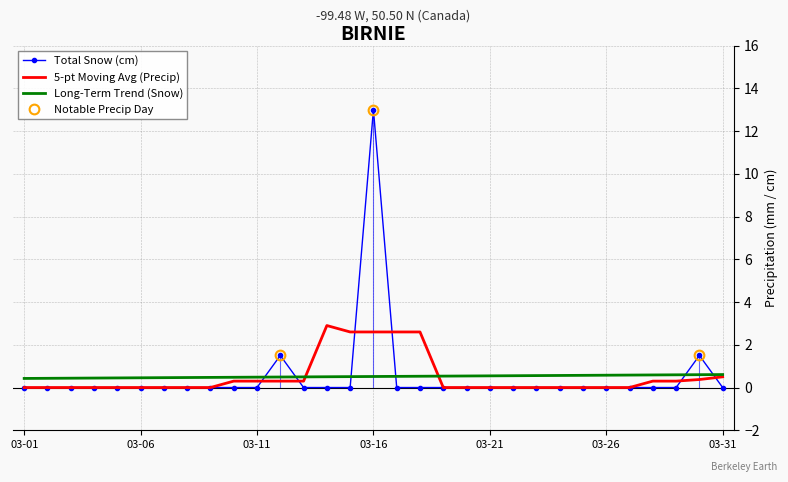

True or false: the data has more than 2 interior local peaks.

True